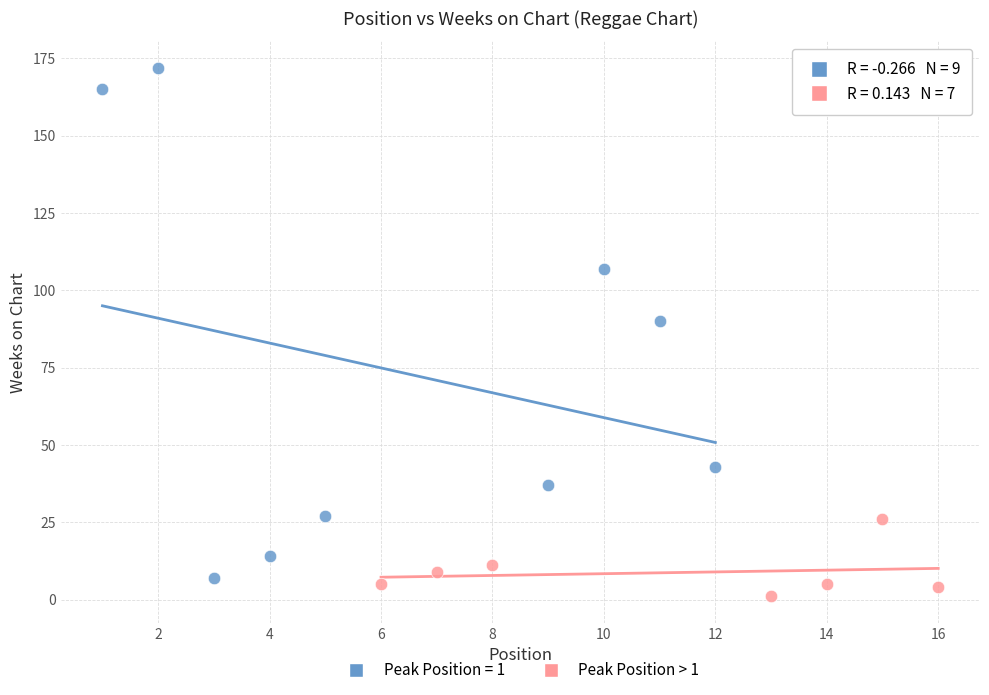

Which series has the largest Y range (max minus min)?

Peak Position = 1